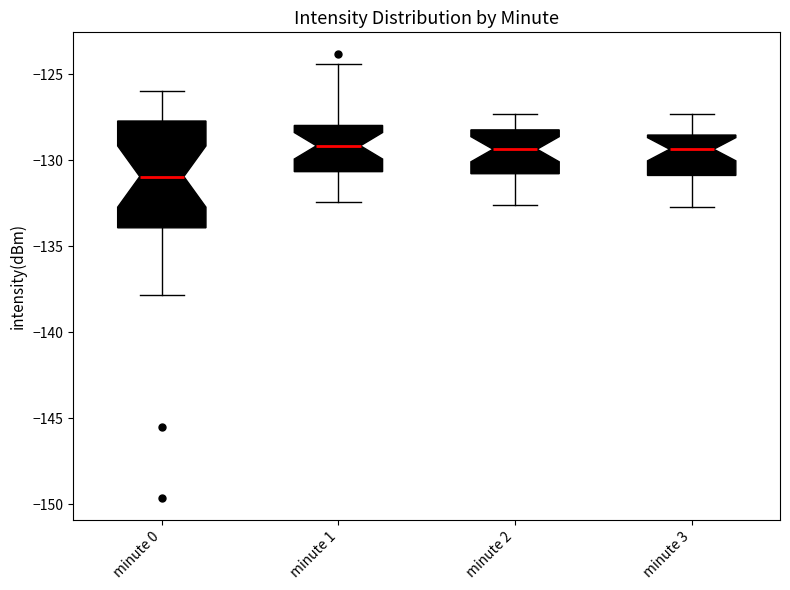

Reading left to right, read every box against the y-axis: the position of its median line, the range the box covers, and the ends of its whiskers. The values are not printed on the chart, so give them approximately, as read against the axis.

minute 0: median -131.0, box -134.0 to -127.5, whiskers -138.0 to -126.0
minute 1: median -129.0, box -130.5 to -128.0, whiskers -132.5 to -124.5
minute 2: median -129.5, box -131.0 to -128.0, whiskers -132.5 to -127.5
minute 3: median -129.5, box -131.0 to -128.5, whiskers -132.5 to -127.5